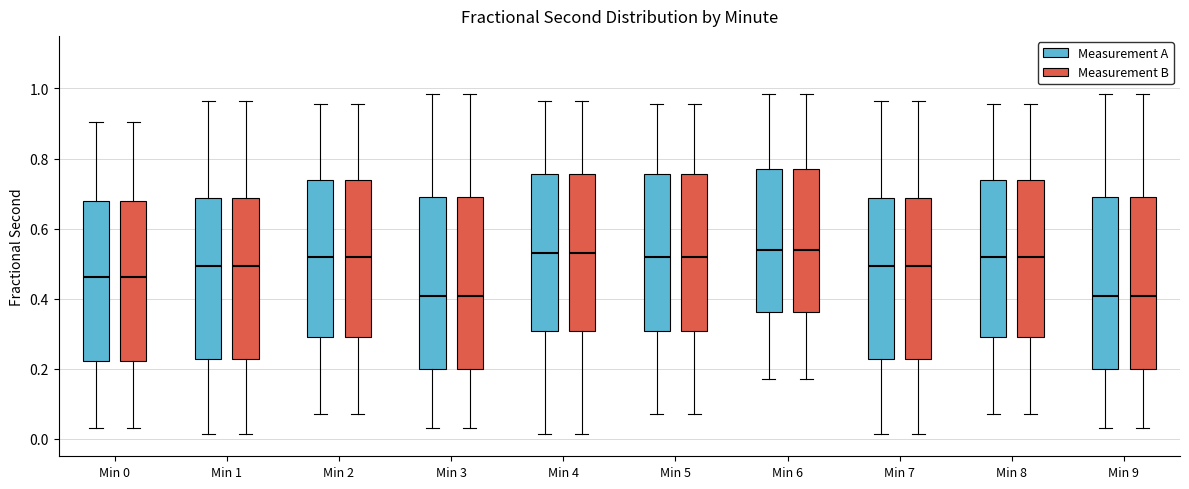

Reading left to right, transcribe this box plot: for each box, give where its median line is, the range the box spans, and where its two whiskers end, as read against the y-axis. The values are not printed on the chart, so give them approximately, as read against the axis.

Min 0 (Measurement A): median 0.46, box 0.22 to 0.68, whiskers 0.02 to 0.90
Min 0 (Measurement B): median 0.46, box 0.22 to 0.68, whiskers 0.02 to 0.90
Min 1 (Measurement A): median 0.50, box 0.22 to 0.68, whiskers 0.02 to 0.96
Min 1 (Measurement B): median 0.50, box 0.22 to 0.68, whiskers 0.02 to 0.96
Min 2 (Measurement A): median 0.52, box 0.28 to 0.74, whiskers 0.06 to 0.96
Min 2 (Measurement B): median 0.52, box 0.28 to 0.74, whiskers 0.06 to 0.96
Min 3 (Measurement A): median 0.40, box 0.20 to 0.70, whiskers 0.02 to 0.98
Min 3 (Measurement B): median 0.40, box 0.20 to 0.70, whiskers 0.02 to 0.98
Min 4 (Measurement A): median 0.52, box 0.30 to 0.76, whiskers 0.02 to 0.96
Min 4 (Measurement B): median 0.52, box 0.30 to 0.76, whiskers 0.02 to 0.96
Min 5 (Measurement A): median 0.52, box 0.30 to 0.76, whiskers 0.06 to 0.96
Min 5 (Measurement B): median 0.52, box 0.30 to 0.76, whiskers 0.06 to 0.96
Min 6 (Measurement A): median 0.54, box 0.36 to 0.78, whiskers 0.18 to 0.98
Min 6 (Measurement B): median 0.54, box 0.36 to 0.78, whiskers 0.18 to 0.98
Min 7 (Measurement A): median 0.50, box 0.22 to 0.68, whiskers 0.02 to 0.96
Min 7 (Measurement B): median 0.50, box 0.22 to 0.68, whiskers 0.02 to 0.96
Min 8 (Measurement A): median 0.52, box 0.28 to 0.74, whiskers 0.06 to 0.96
Min 8 (Measurement B): median 0.52, box 0.28 to 0.74, whiskers 0.06 to 0.96
Min 9 (Measurement A): median 0.40, box 0.20 to 0.70, whiskers 0.02 to 0.98
Min 9 (Measurement B): median 0.40, box 0.20 to 0.70, whiskers 0.02 to 0.98